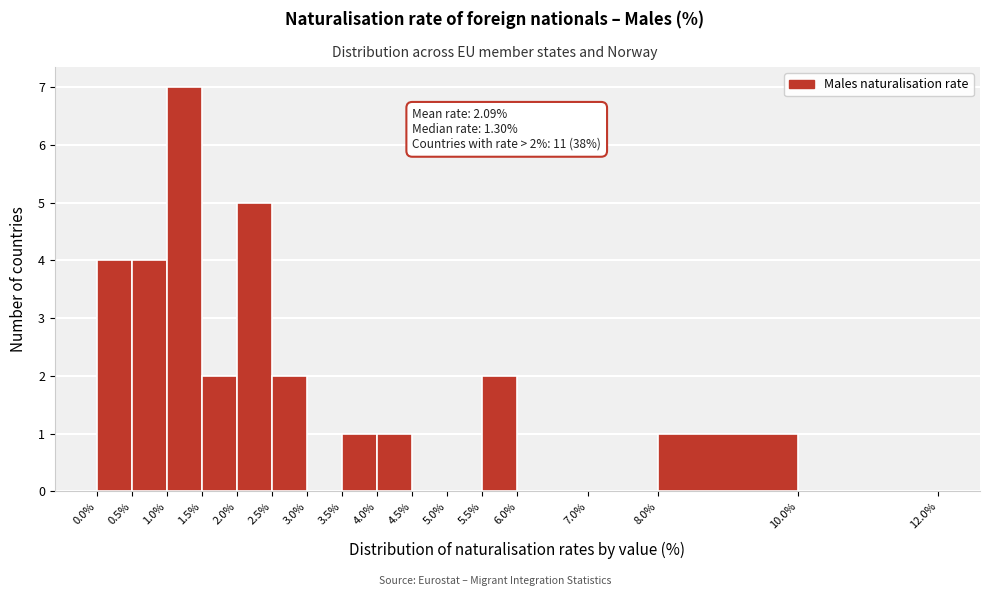

Which range on the x-axis has the tallest bar?

1.0% to 1.5%